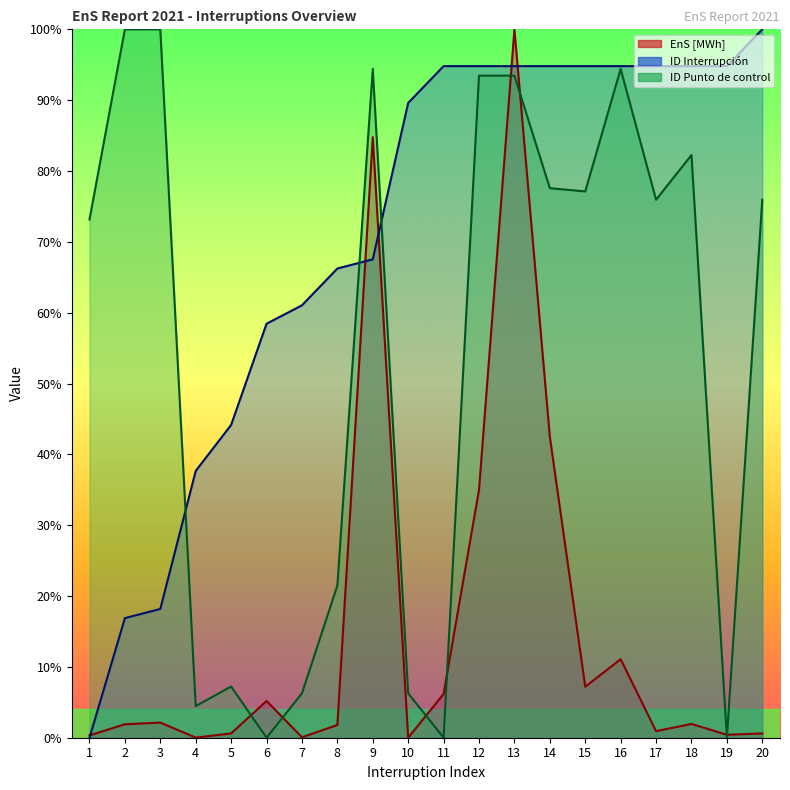

Rank the series by their average value, from lowest to highest.

EnS [MWh], ID Punto de control, ID Interrupción